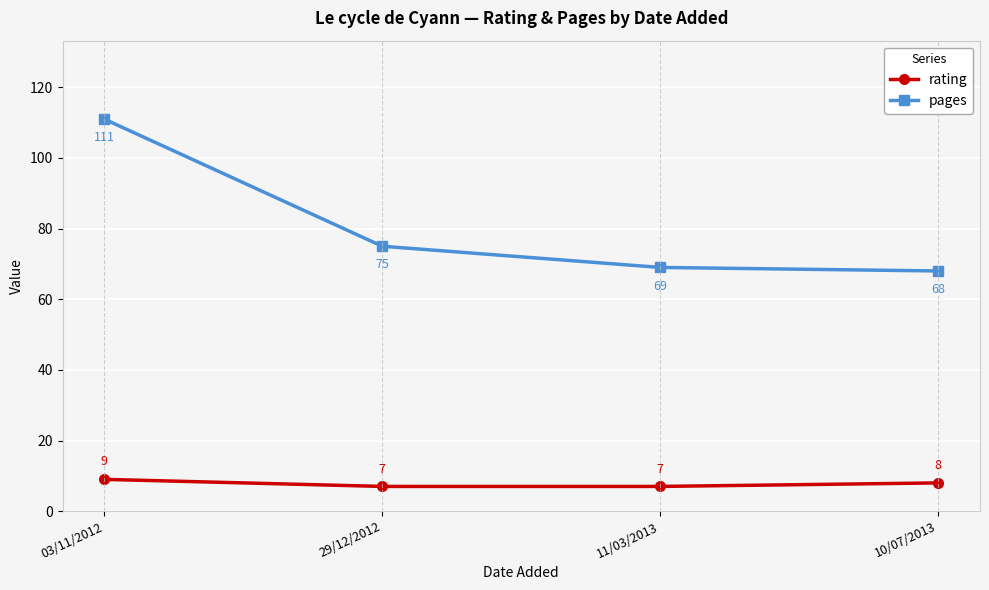

At which label is rating closest to 8?

10/07/2013